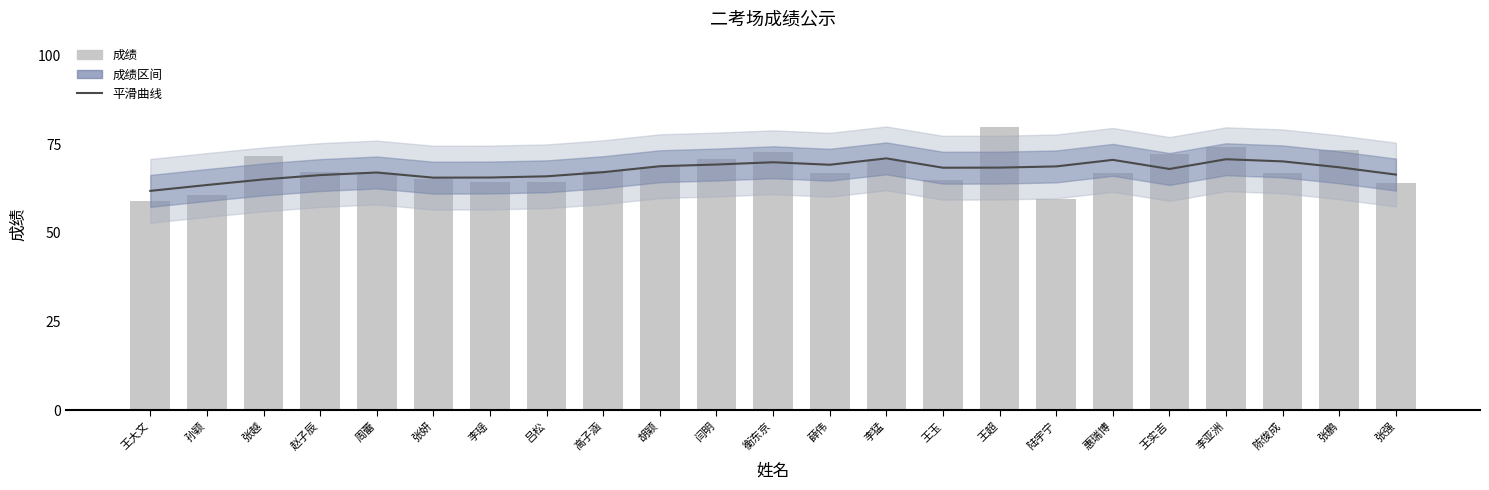

The value of 成绩 at 王玉 is 65.0. True or false?

True